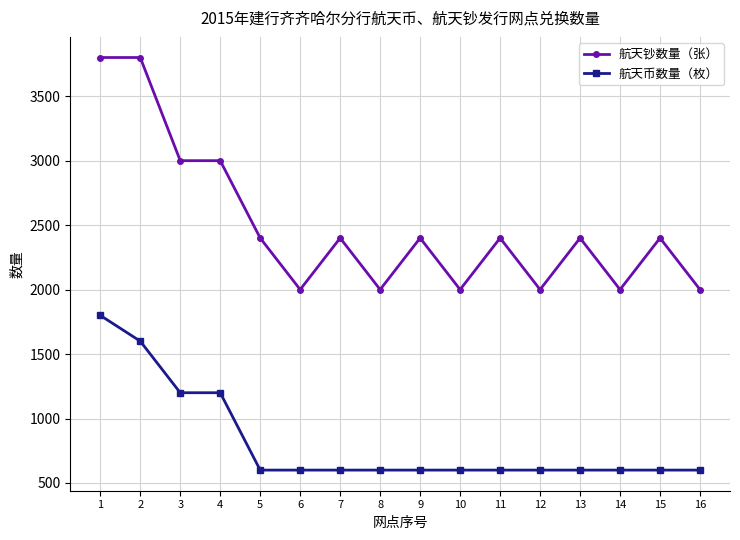

At 11, list the series in order from largest to smallest.

航天钞数量（张）, 航天币数量（枚）